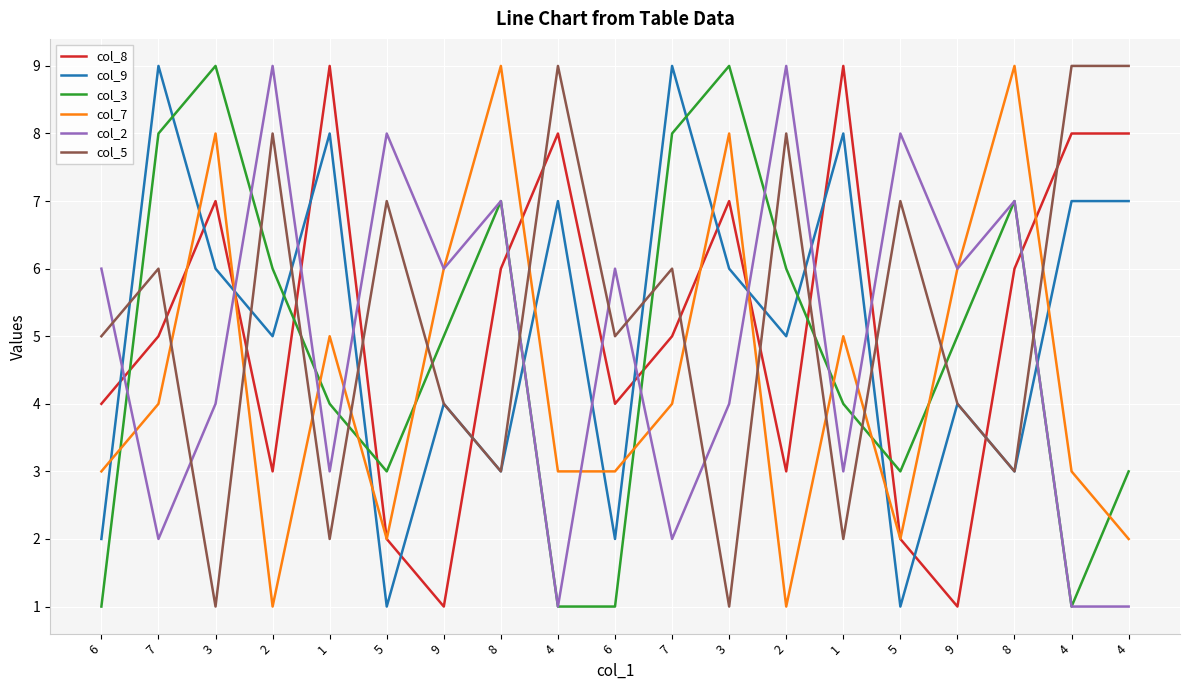

How many lines are shown in the chart?

6